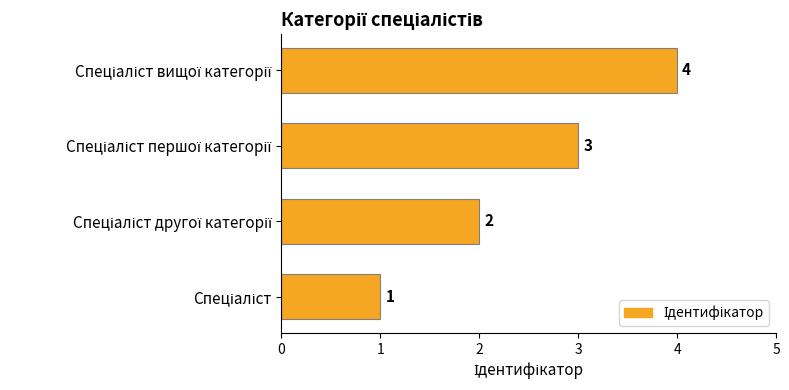

What is the maximum value shown in the chart?

4